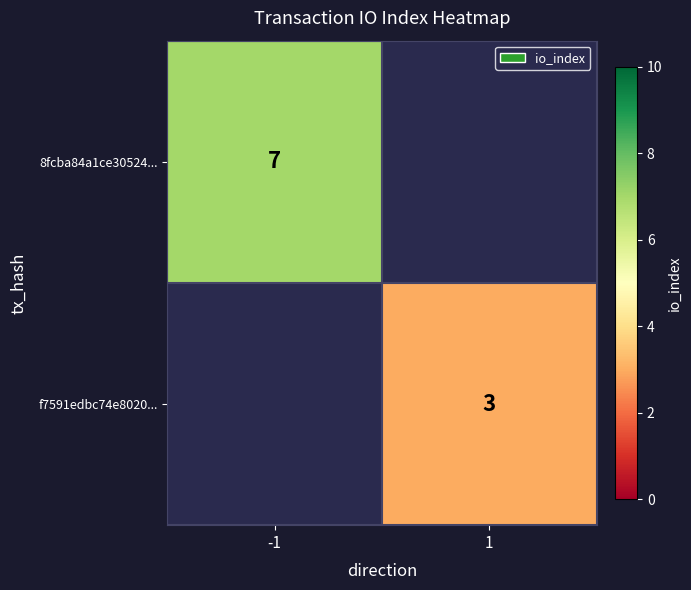

The value of 8fcba84a1ce30524... at -1 is 12. True or false?

False